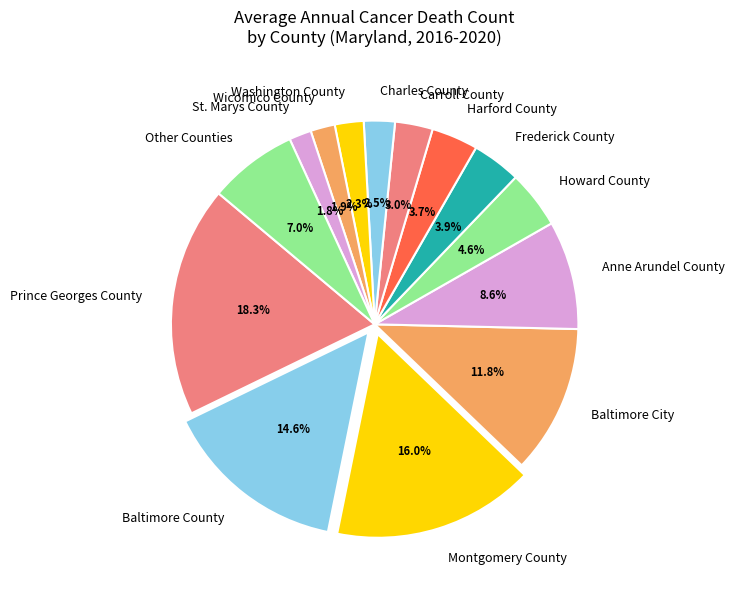

Is Montgomery County the majority of the pie?

No